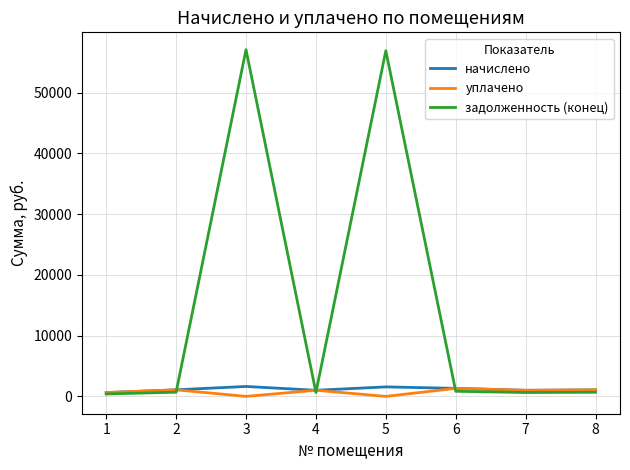

At how many categories does at least one series exceed 2443?

2